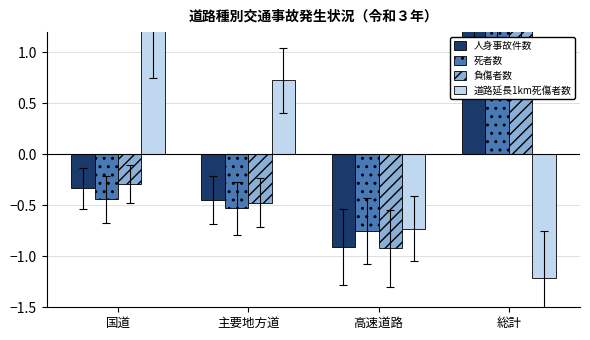

Reading left to right, extract all data points from this chart.

人身事故件数: 国道=-0.3	主要地方道=-0.5	高速道路=-0.9	総計=1.7
死者数: 国道=-0.4	主要地方道=-0.5	高速道路=-0.8	総計=1.7
負傷者数: 国道=-0.3	主要地方道=-0.5	高速道路=-0.9	総計=1.7
道路延長1km死傷者数: 国道=1.2	主要地方道=0.7	高速道路=-0.7	総計=-1.2